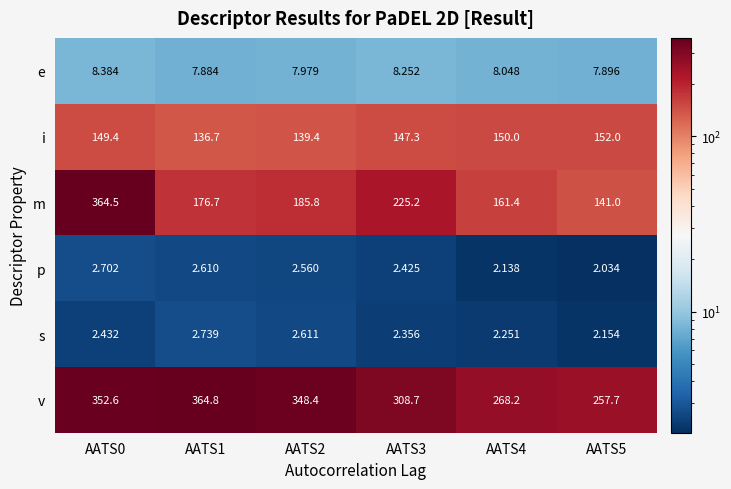

List the series in order of their peak value, lowest first.

p, s, e, i, m, v